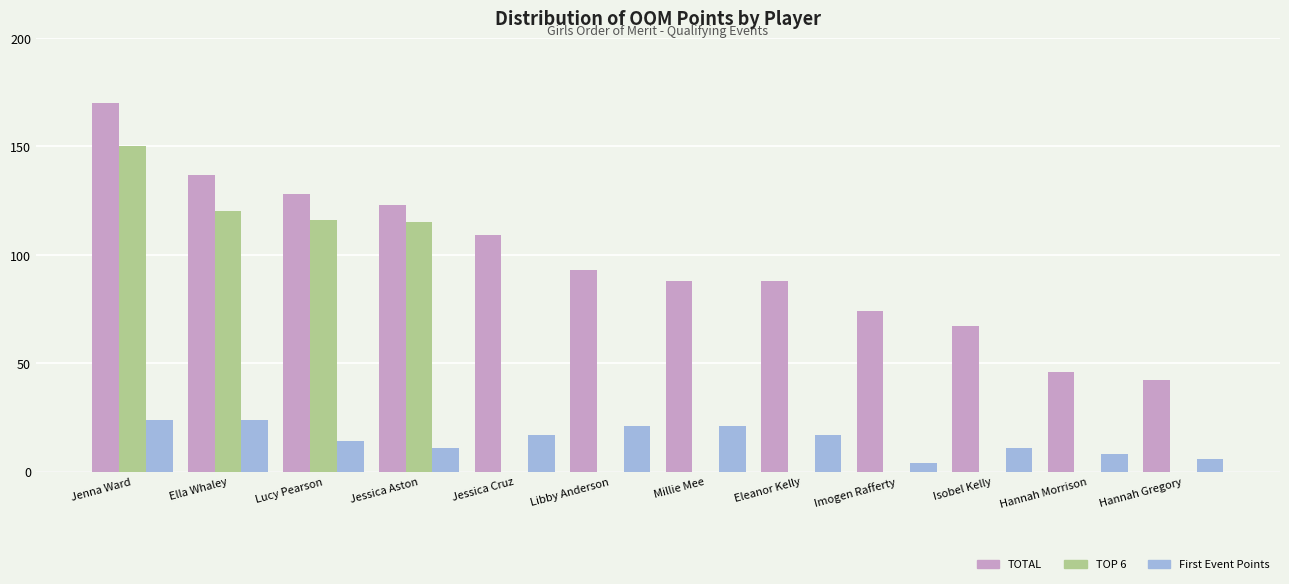

Count the First Event Points values in the range 11 to 21.

7